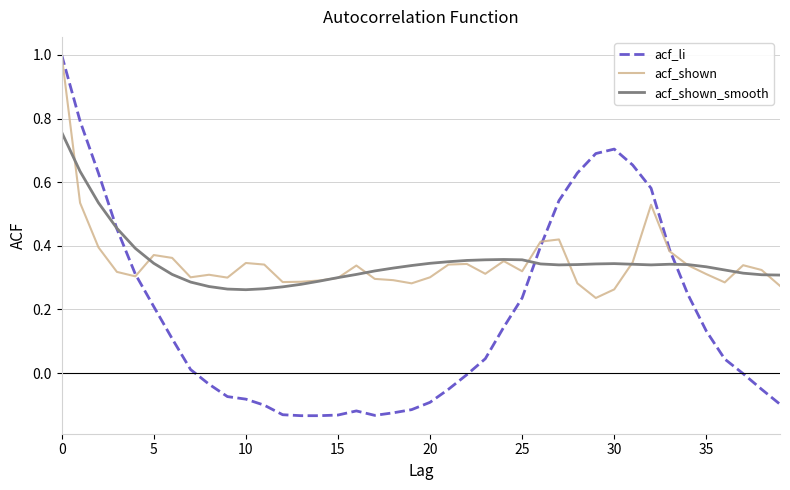

Which series has the largest range (max minus min)?

acf_li